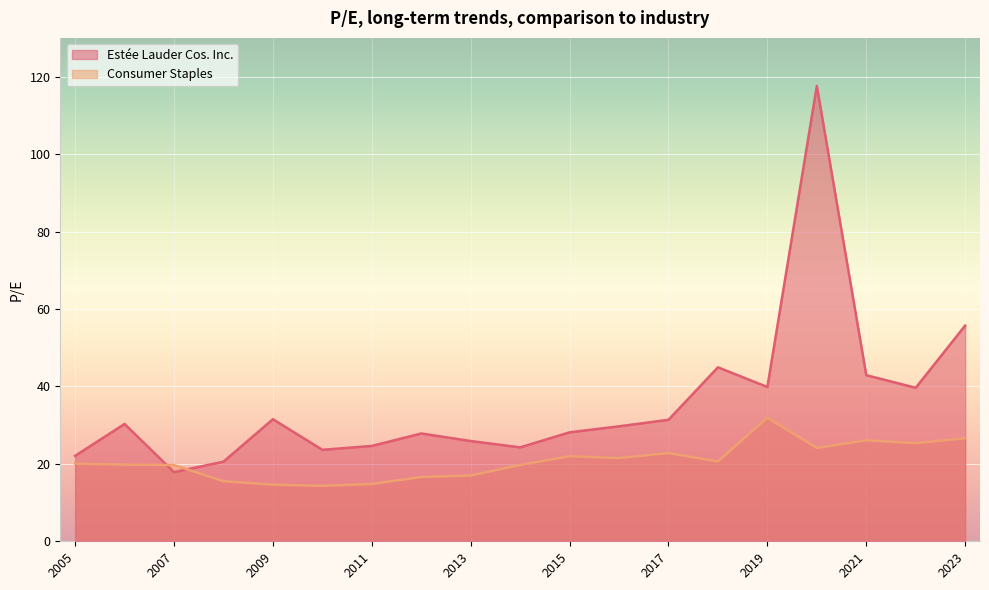

What is the average value of the Estée Lauder Cos. Inc. series?

35.7